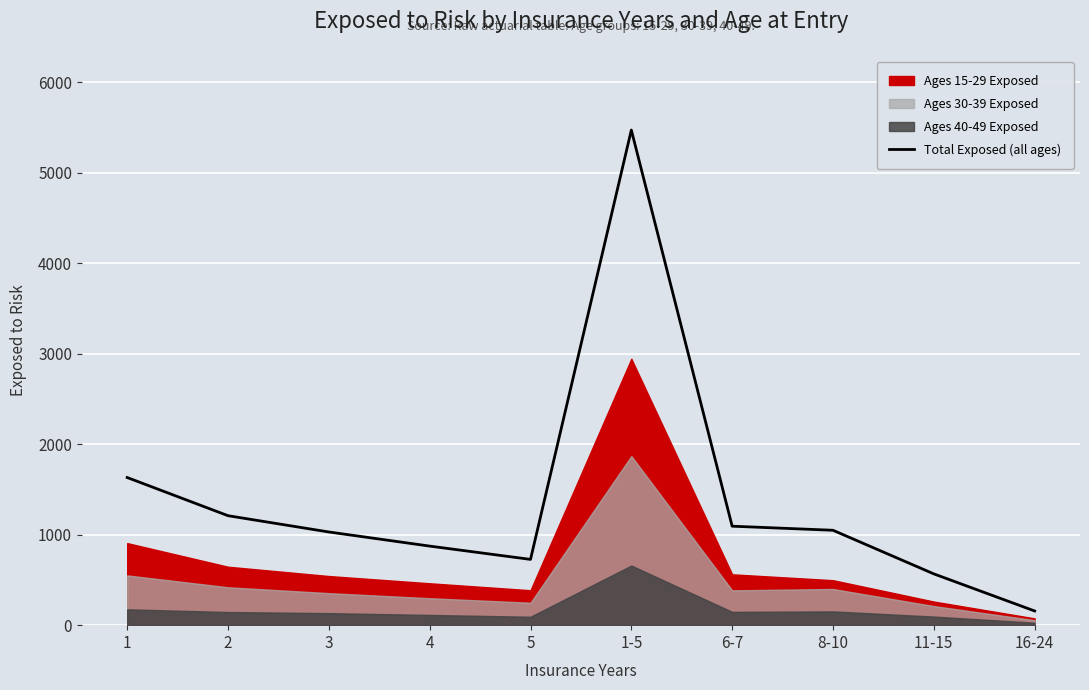

What is the sum of the values at 2 and 16-24?

1367